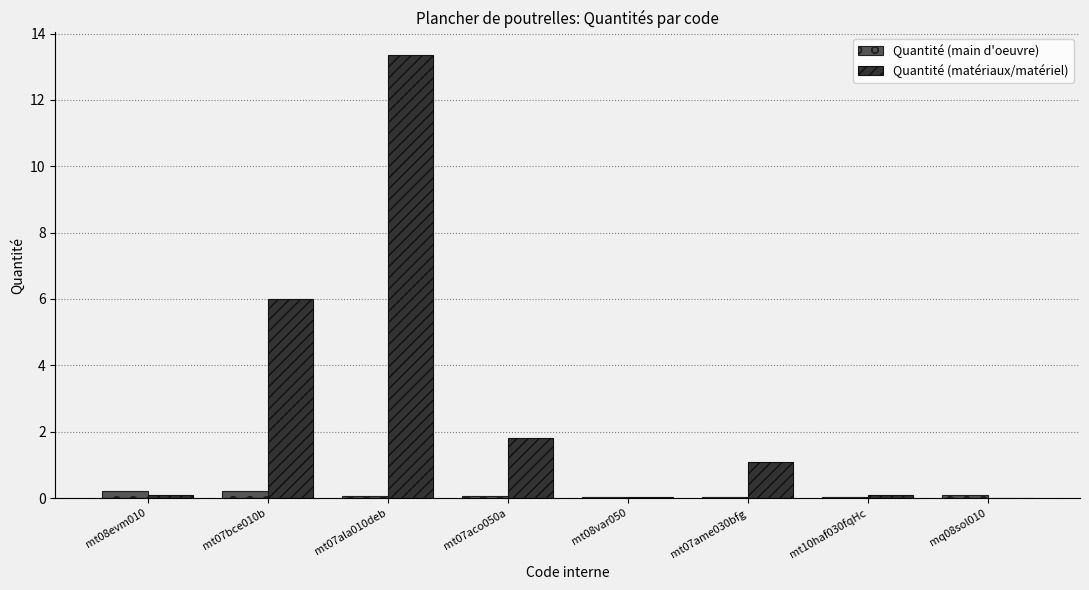

Which series changed the most between mt07bce010b and mq08sol010?

Quantité (matériaux/matériel)